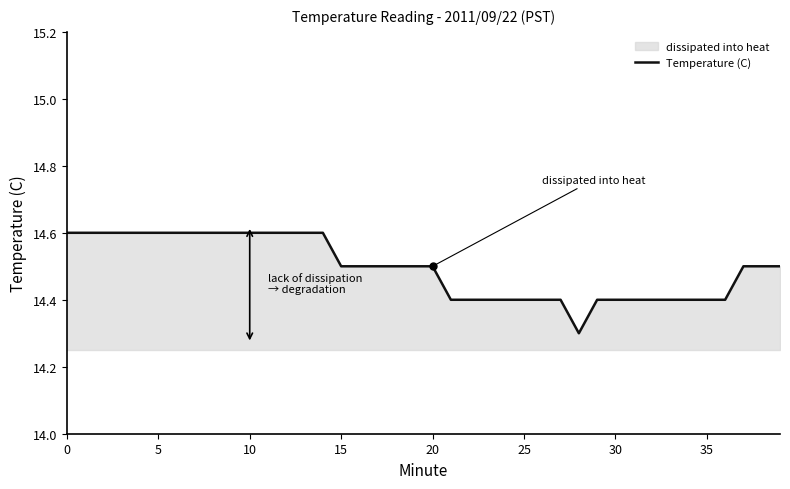

What is the greatest value displayed?

14.6